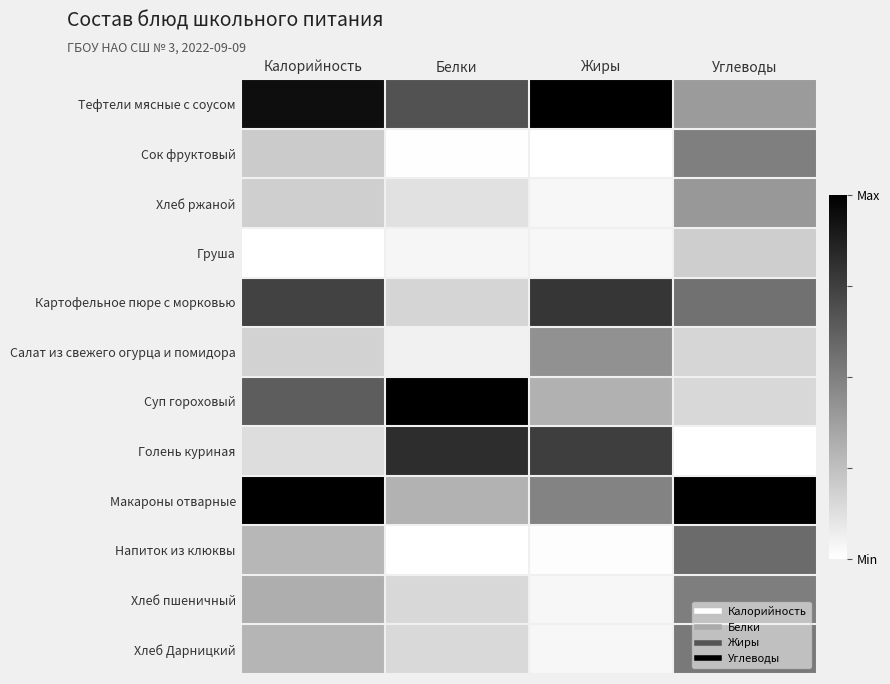

Which has a higher value, Калорийность or Углеводы?

Калорийность